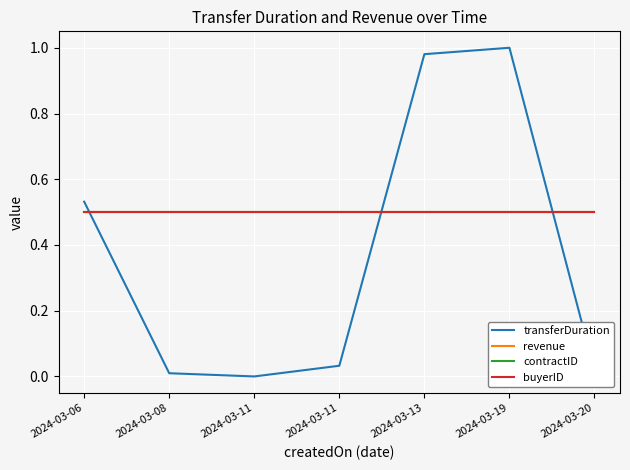

In transferDuration, how many points are lower than both neighbors (excluding endpoints)?

1